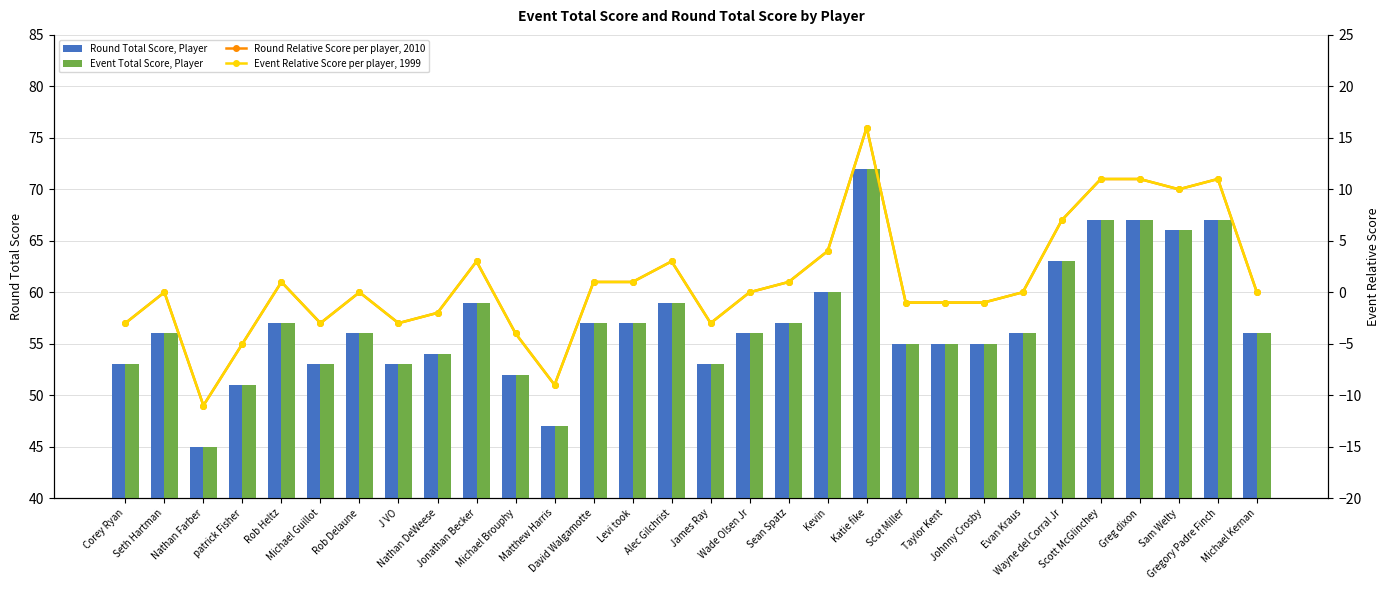

Reading left to right, what are all the values shown in this chart?

Round Total Score, Player: 53	56	45	51	57	53	56	53	54	59	52	47	57	57	59	53	56	57	60	72	55	55	55	56	63	67	67	66	67	56
Event Total Score, Player: 53	56	45	51	57	53	56	53	54	59	52	47	57	57	59	53	56	57	60	72	55	55	55	56	63	67	67	66	67	56
Round Relative Score per player, 2010: -3	0	-11	-5	1	-3	0	-3	-2	3	-4	-9	1	1	3	-3	0	1	4	16	-1	-1	-1	0	7	11	11	10	11	0
Event Relative Score per player, 1999: -3	0	-11	-5	1	-3	0	-3	-2	3	-4	-9	1	1	3	-3	0	1	4	16	-1	-1	-1	0	7	11	11	10	11	0